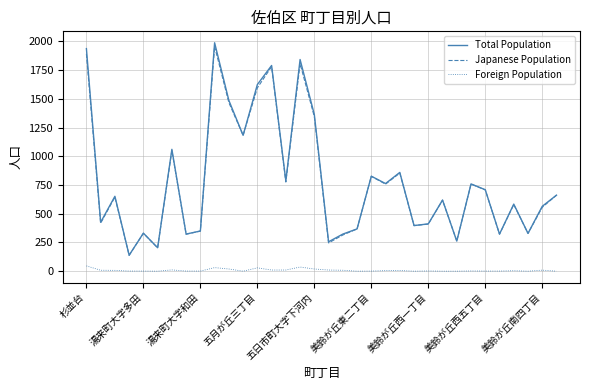

What is the highest value of the Total Population series?

1989